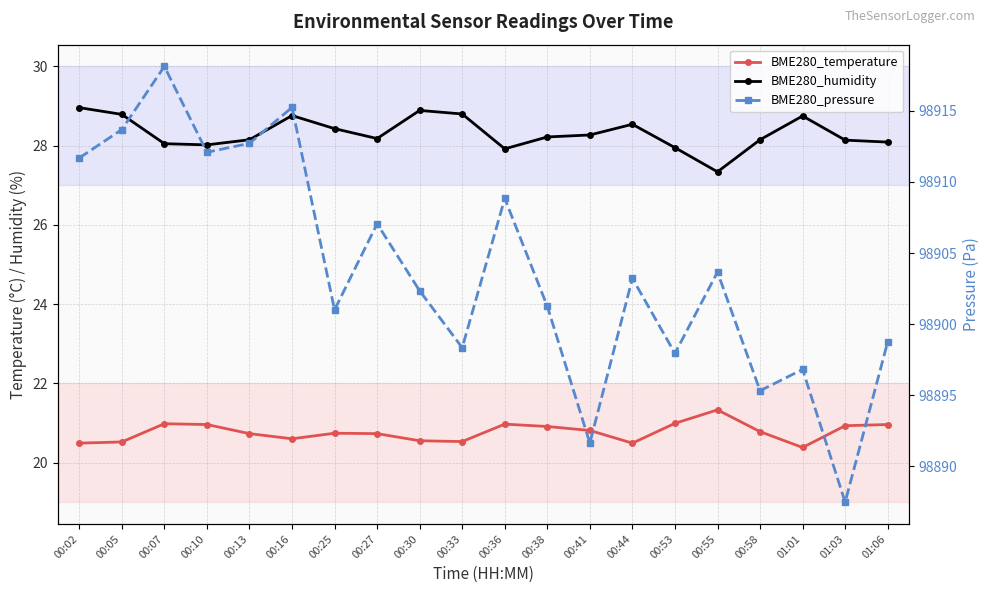

Reading left to right, what are all the values shown in this chart?

BME280_temperature: 00:02=20.5	00:05=20.5	00:07=21.0	00:10=21.0	00:13=20.7	00:16=20.6	00:25=20.7	00:27=20.7	00:30=20.6	00:33=20.5	00:36=21.0	00:38=20.9	00:41=20.8	00:44=20.5	00:53=21.0	00:55=21.3	00:58=20.8	01:01=20.4	01:03=20.9	01:06=21.0
BME280_humidity: 00:02=29.0	00:05=28.8	00:07=28.1	00:10=28.0	00:13=28.1	00:16=28.8	00:25=28.4	00:27=28.2	00:30=28.9	00:33=28.8	00:36=27.9	00:38=28.2	00:41=28.3	00:44=28.5	00:53=27.9	00:55=27.3	00:58=28.1	01:01=28.8	01:03=28.1	01:06=28.1
BME280_pressure: 00:02=98911.7	00:05=98913.7	00:07=98918.1	00:10=98912.1	00:13=98912.7	00:16=98915.2	00:25=98901.0	00:27=98907.1	00:30=98902.3	00:33=98898.3	00:36=98908.8	00:38=98901.2	00:41=98891.6	00:44=98903.2	00:53=98897.9	00:55=98903.7	00:58=98895.3	01:01=98896.8	01:03=98887.5	01:06=98898.8